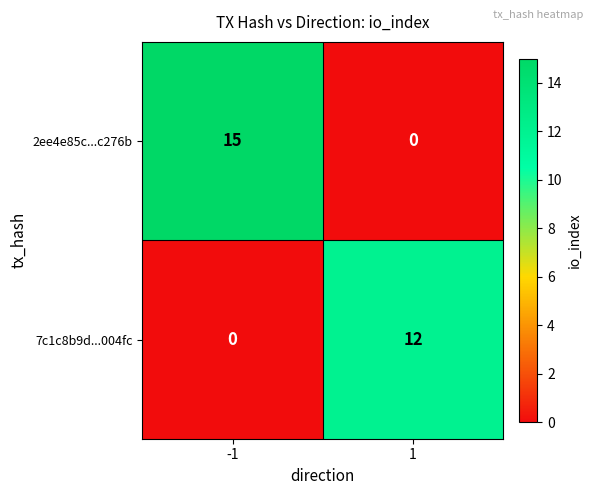

Rank the series by their average value, from highest to lowest.

2ee4e85c...c276b, 7c1c8b9d...004fc